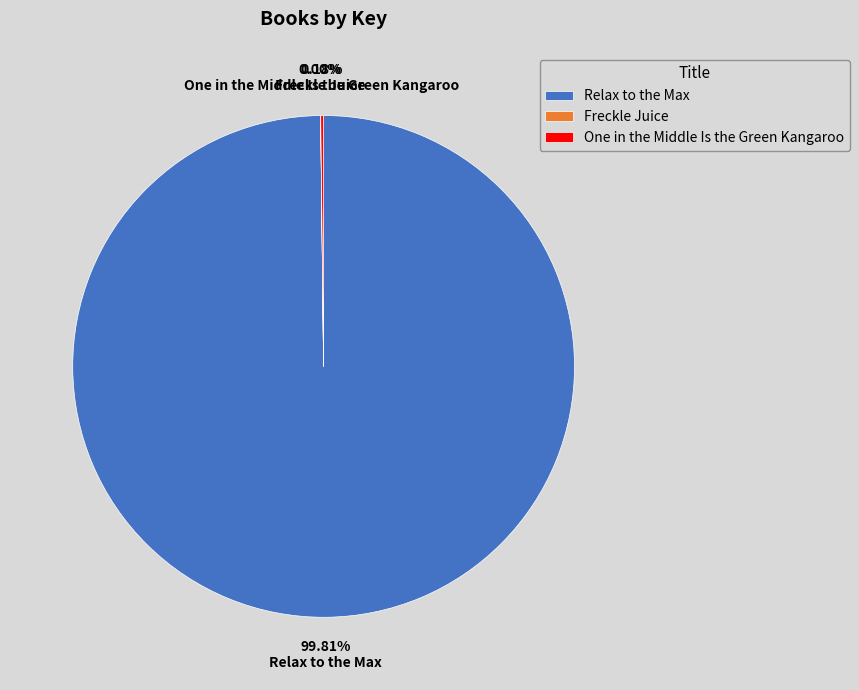

What percentage is NOT represented by Relax to the Max?

0.2%